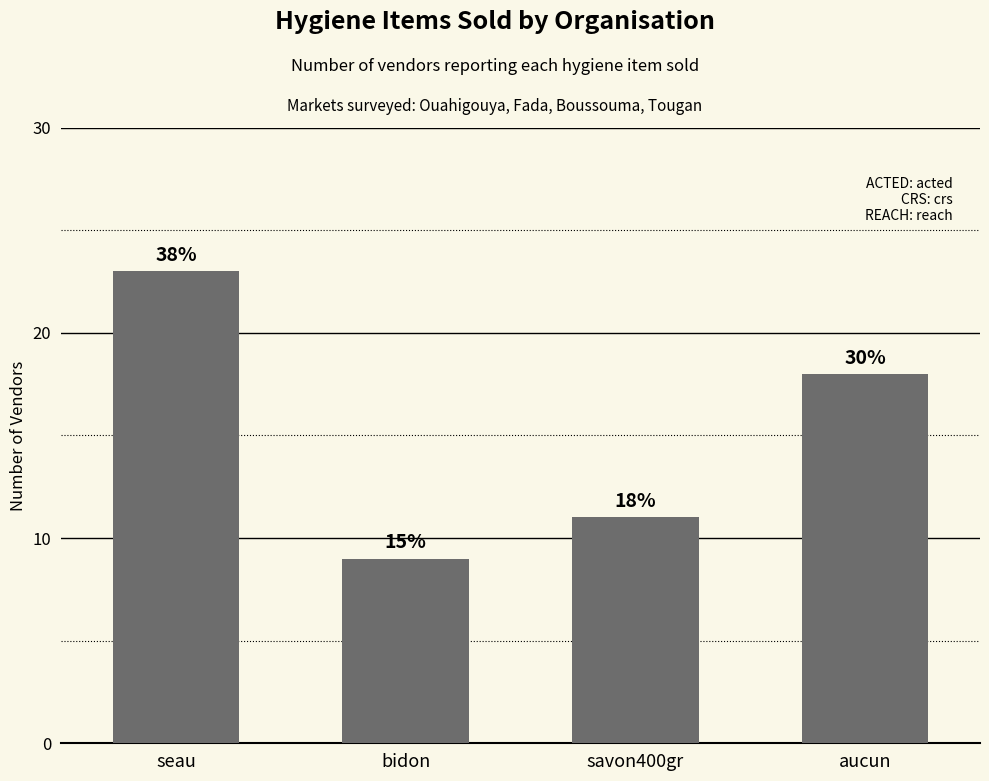

The chart shows a value of 18 at aucun. True or false?

True